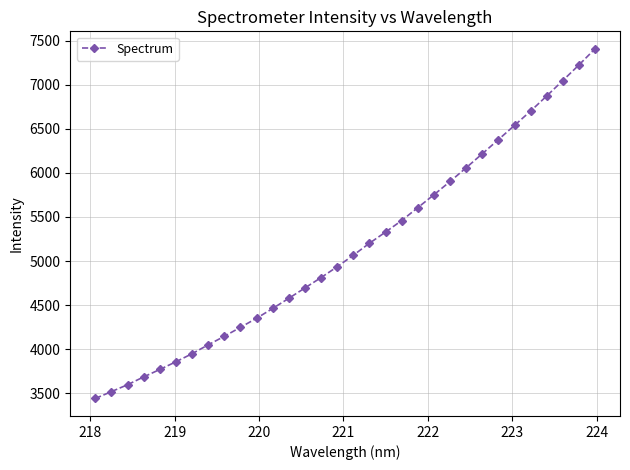

True or false: the data has more than 2 interior local peaks.

False